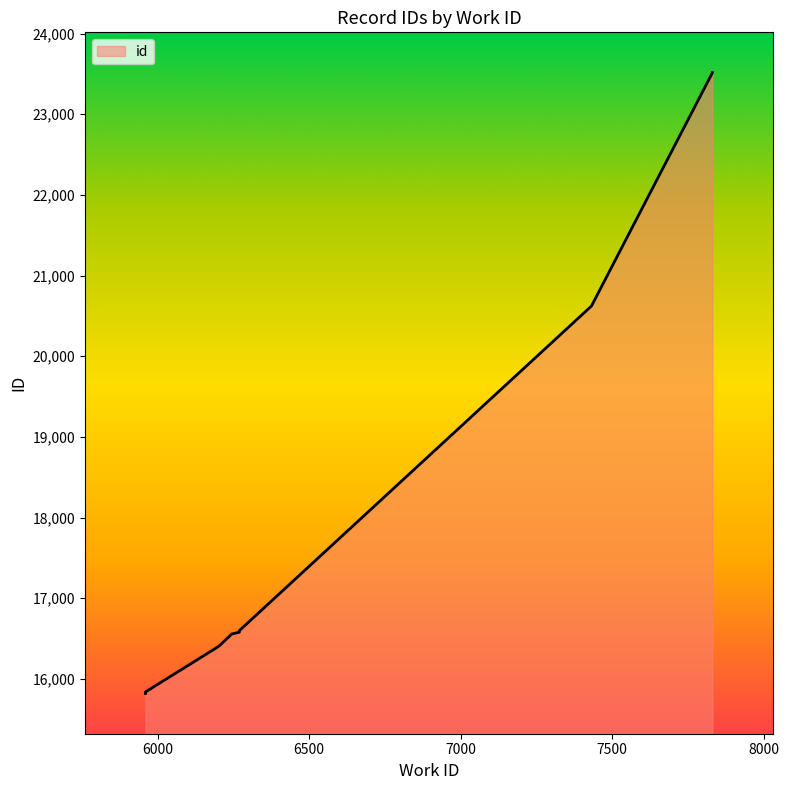

Which category has the highest value across all series?

7831